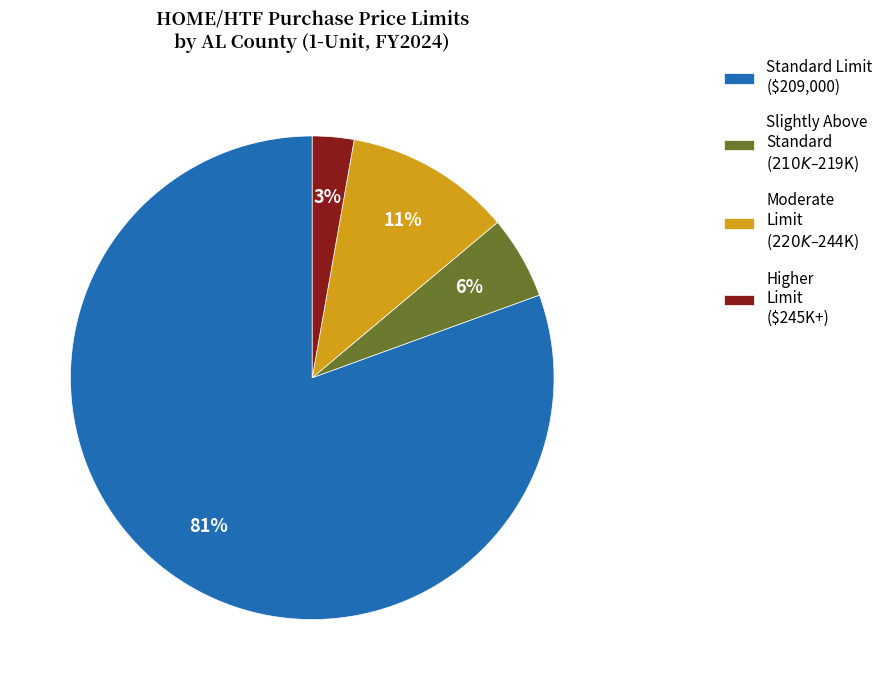

What percentage is the Higher Limit ($245K+) slice, to the nearest percent?

3%